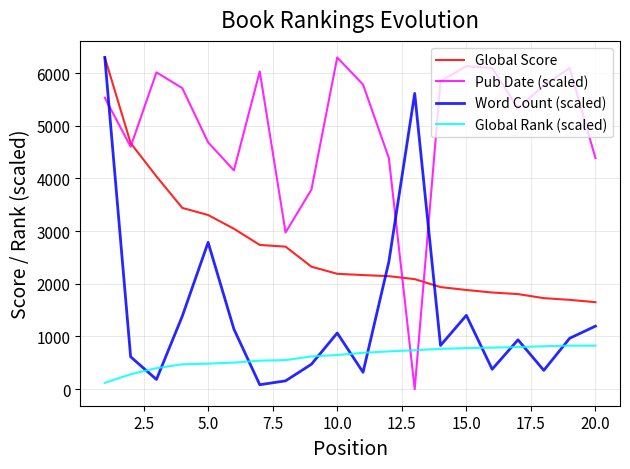

Rank the series by their average value, from highest to lowest.

Pub Date (scaled), Global Score, Word Count (scaled), Global Rank (scaled)